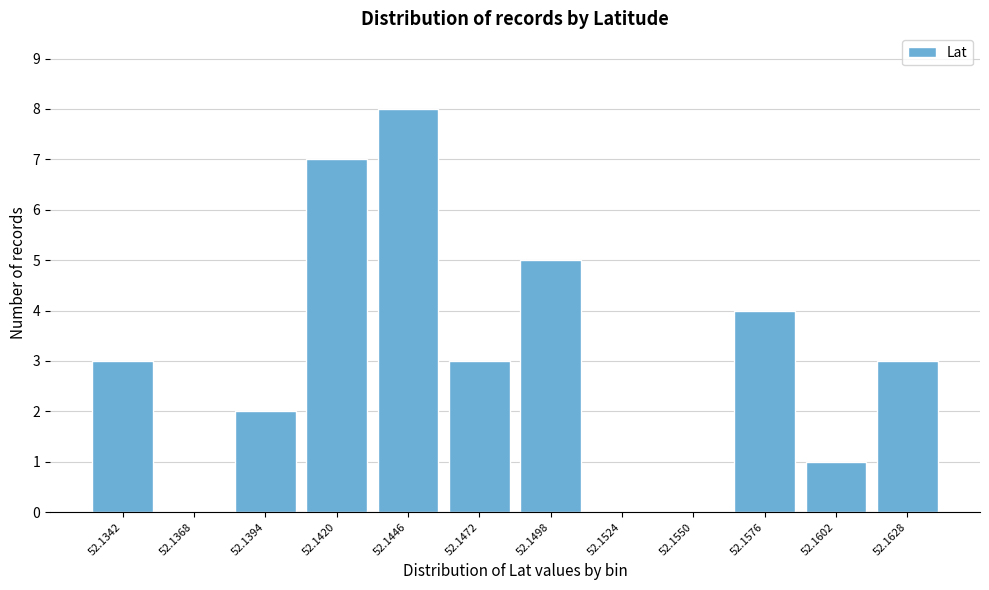

Reading left to right, list all the values displayed in this chart.

52.1342=3	52.1368=0	52.1394=2	52.1420=7	52.1446=8	52.1472=3	52.1498=5	52.1524=0	52.1550=0	52.1576=4	52.1602=1	52.1628=3